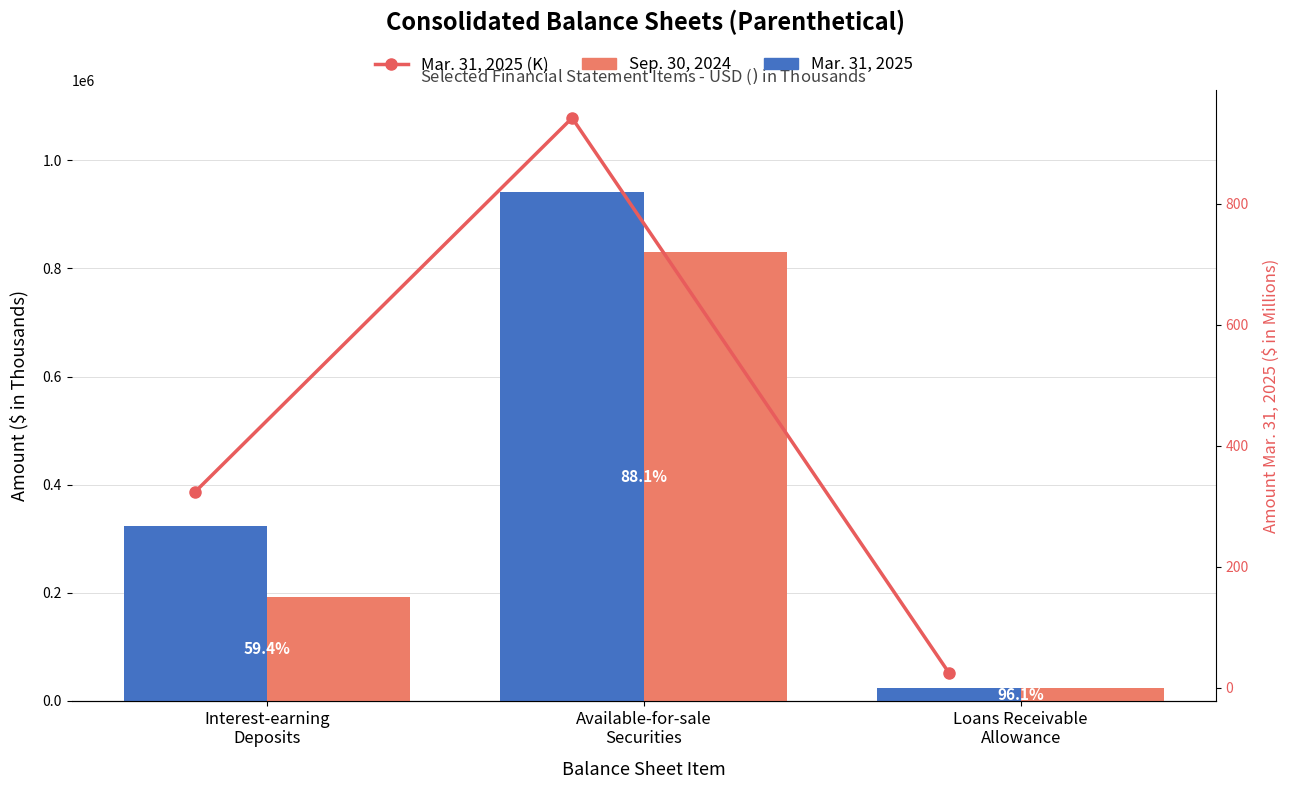

True or false: Mar. 31, 2025 (K) has a value of 323.6 at Interest-earning
Deposits.

True